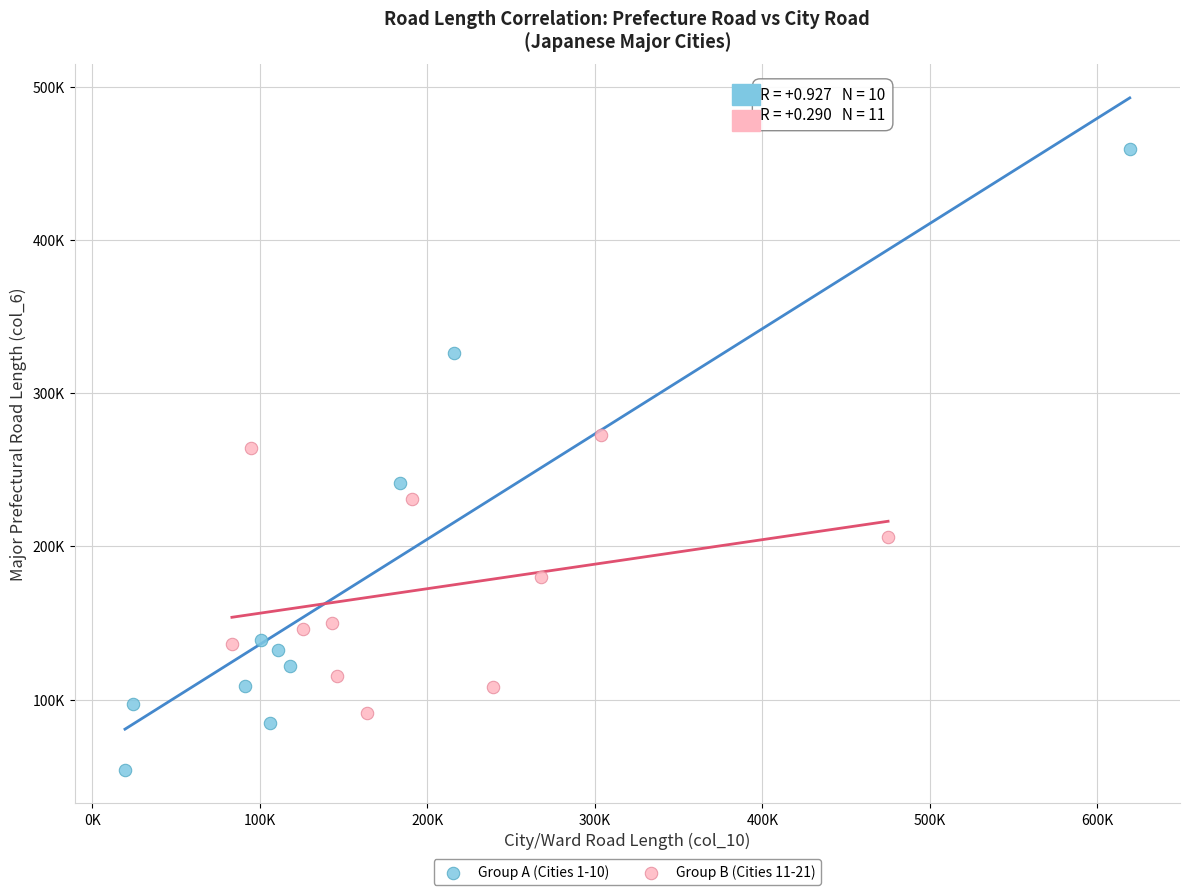

What are all the series names shown in the legend?

Group A (Cities 1-10), Group B (Cities 11-21)